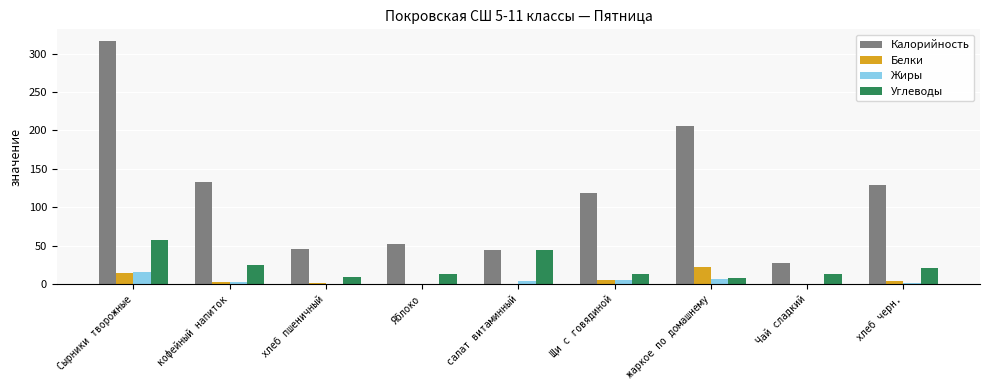

Which series has the largest total across all categories?

Калорийность